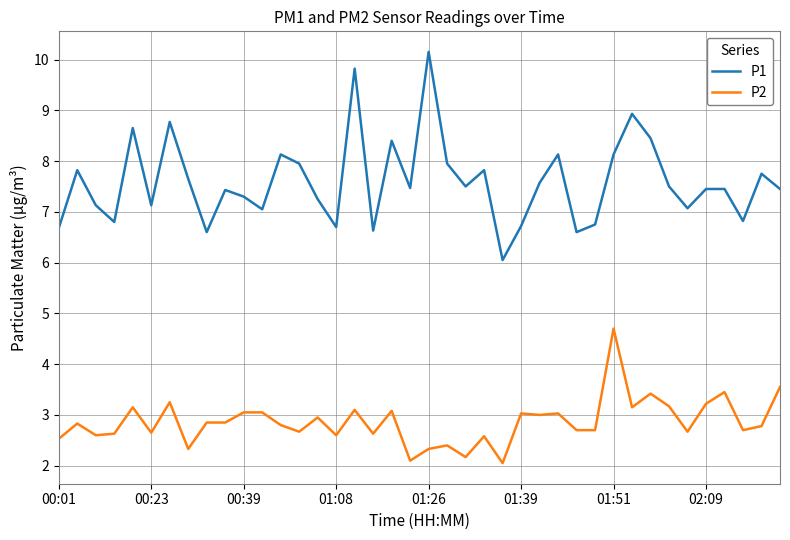

What are all the series names shown in the legend?

P1, P2